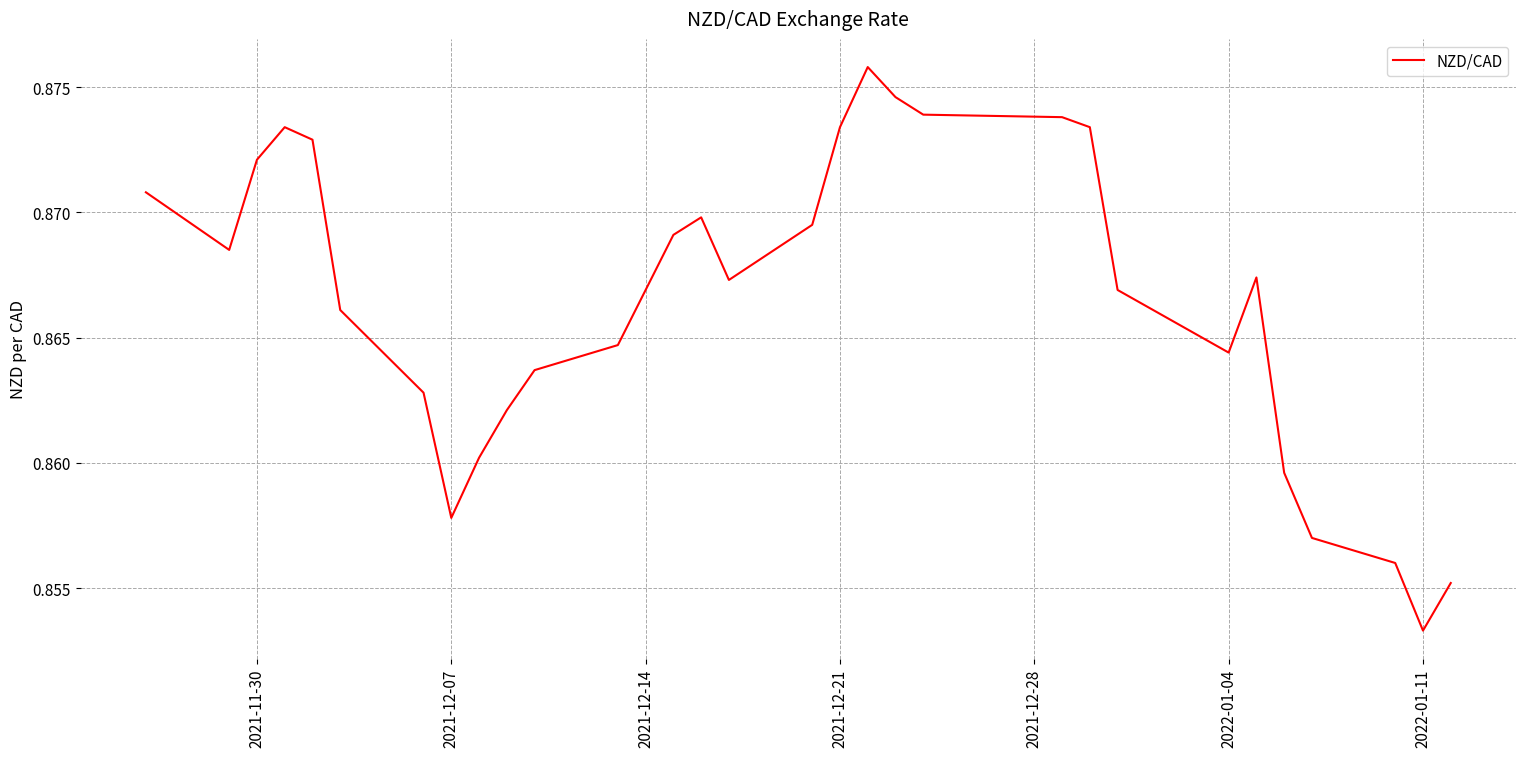

Does the chart have visible grid lines?

Yes